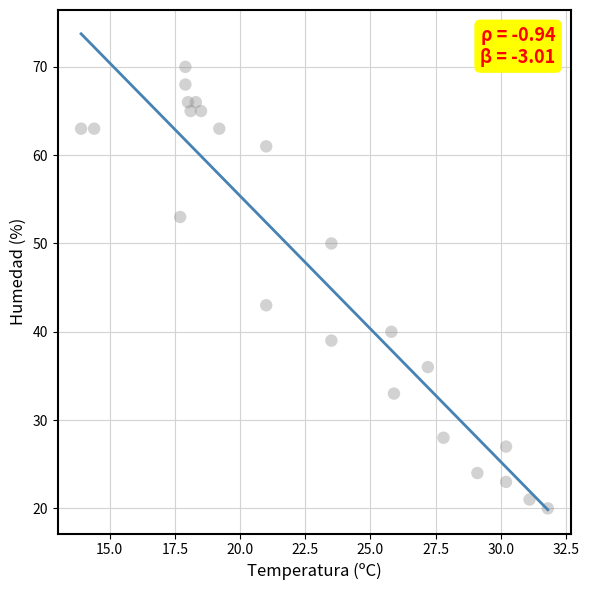

What Y value in the scatter plot is closest to 45?

43